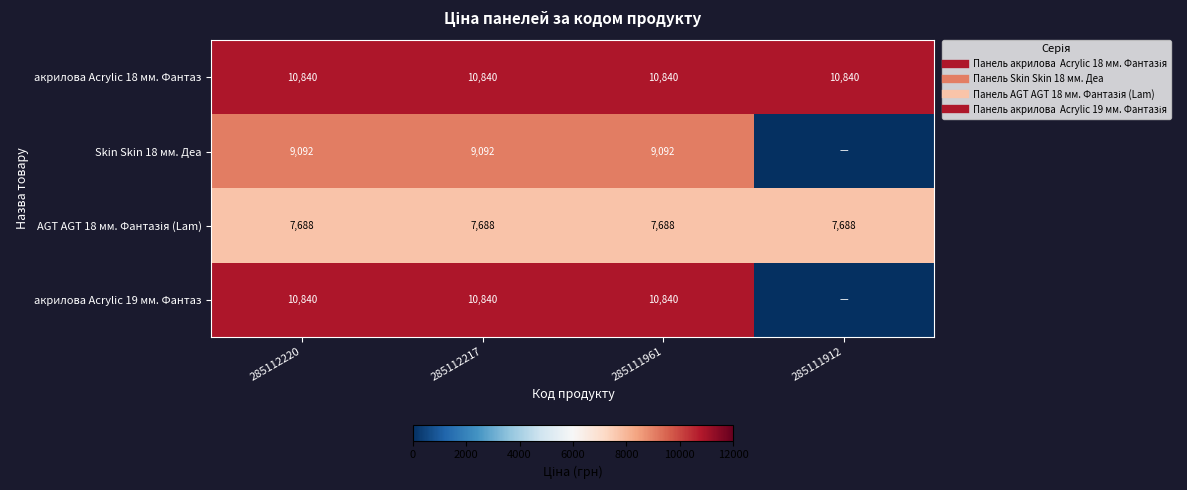

List the series in order of their peak value, lowest first.

AGT AGT 18 мм. Фантазія (Lam), Skin Skin 18 мм. Деа, акрилова Acrylic 18 мм. Фантаз, акрилова Acrylic 19 мм. Фантаз